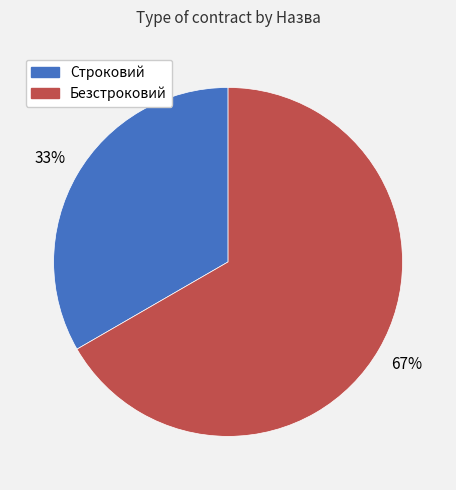

How many segments does this pie chart have?

2